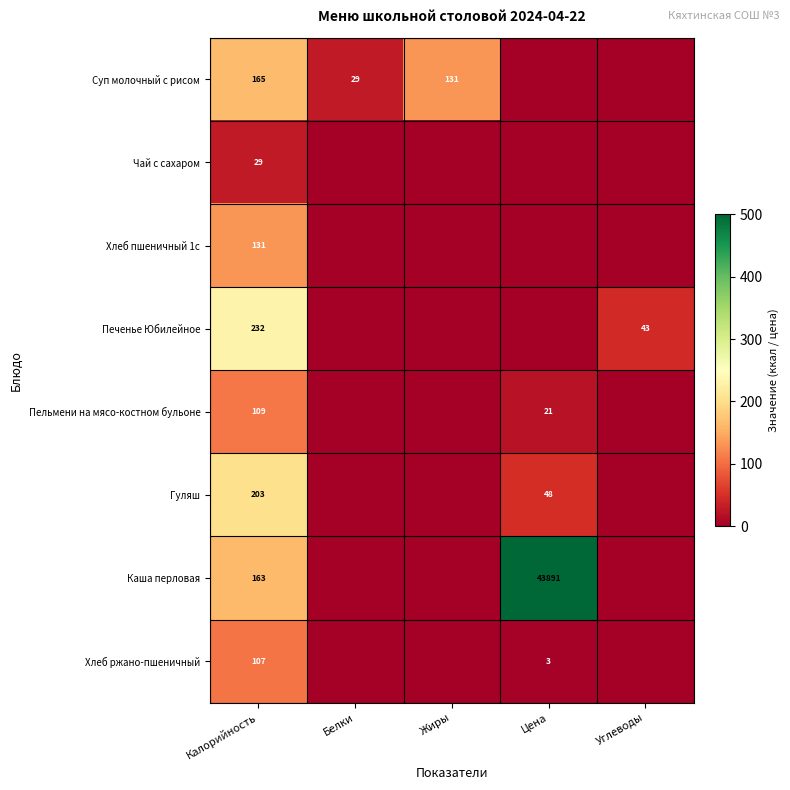

The value of Пельмени на мясо-костном бульоне at Цена is 31. True or false?

False